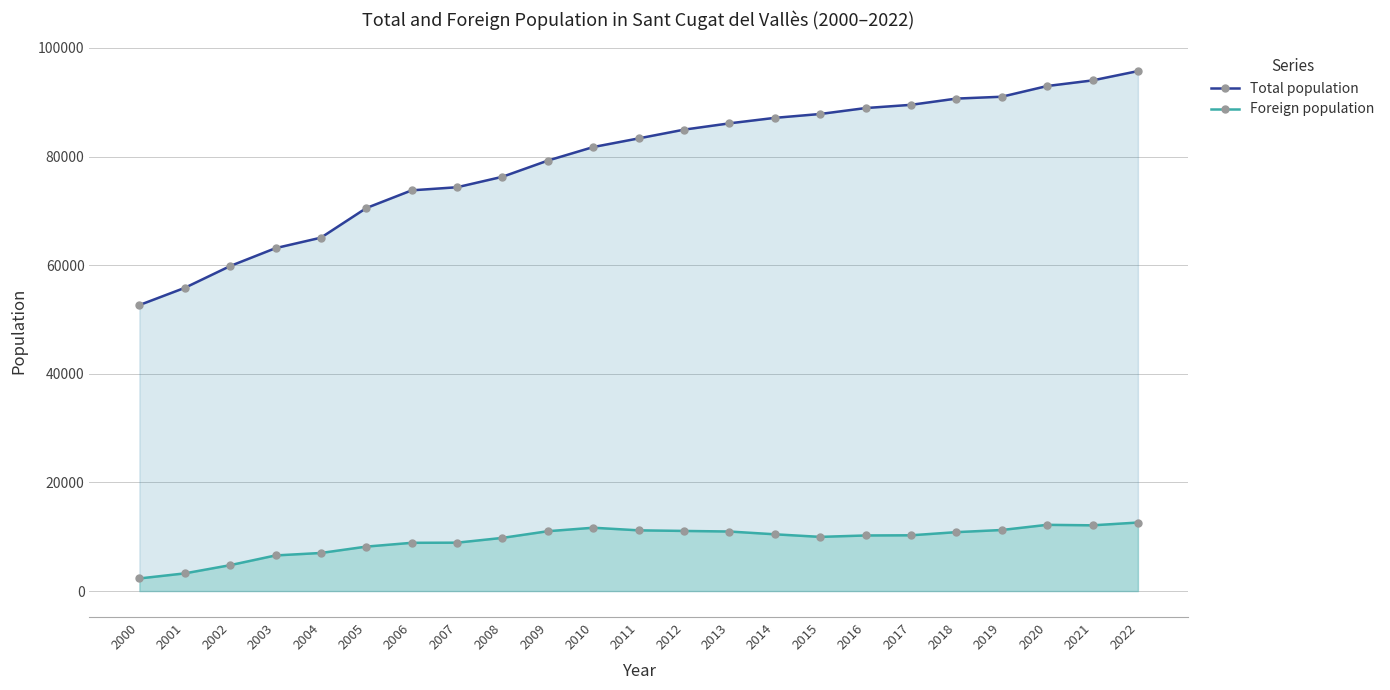

Where does the Foreign population series first go above 10267?

2009